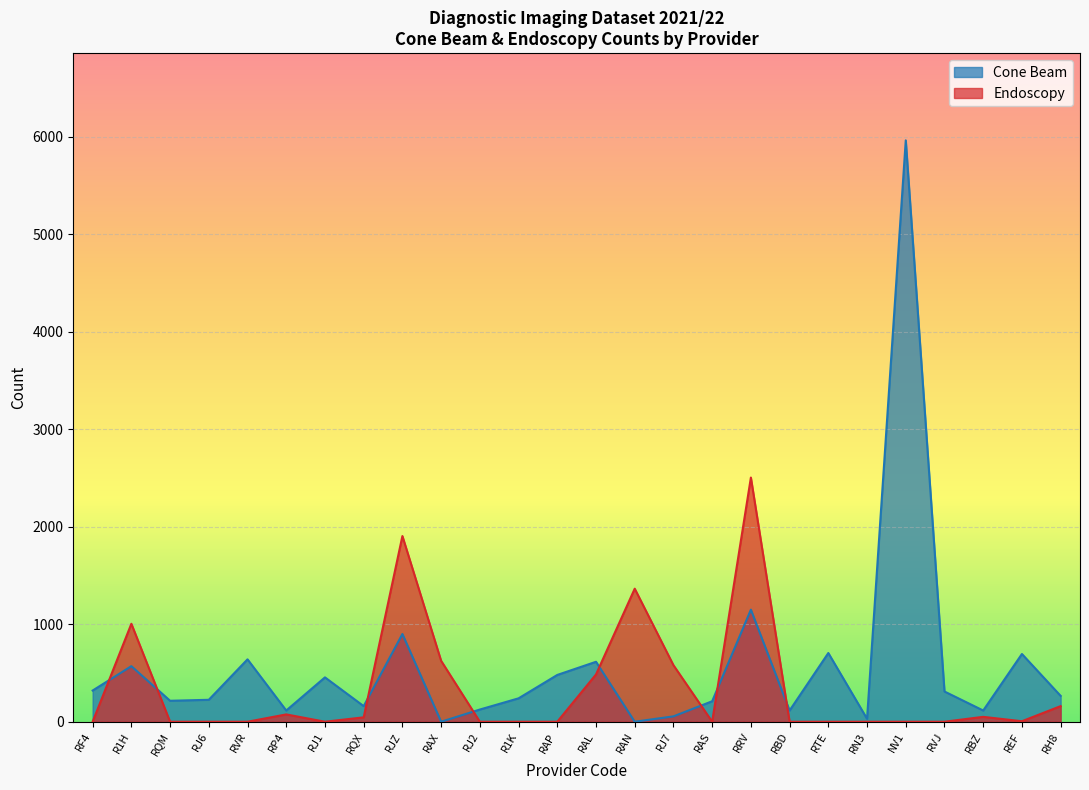

What is the value of the Cone Beam point at the 13th from the left?

480